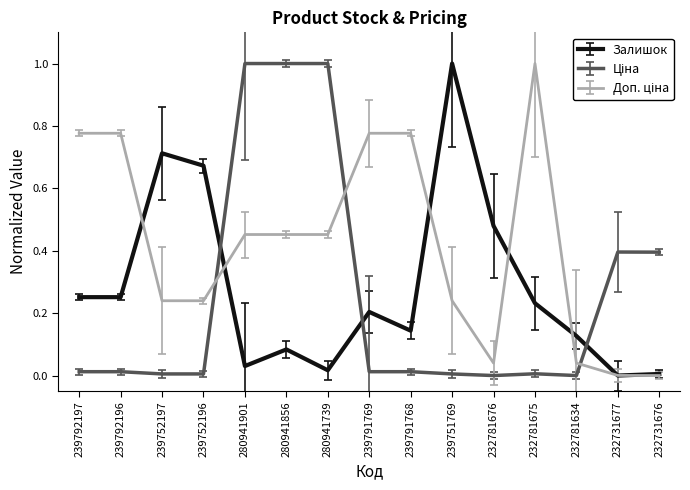

What is the greatest value displayed?

1.0